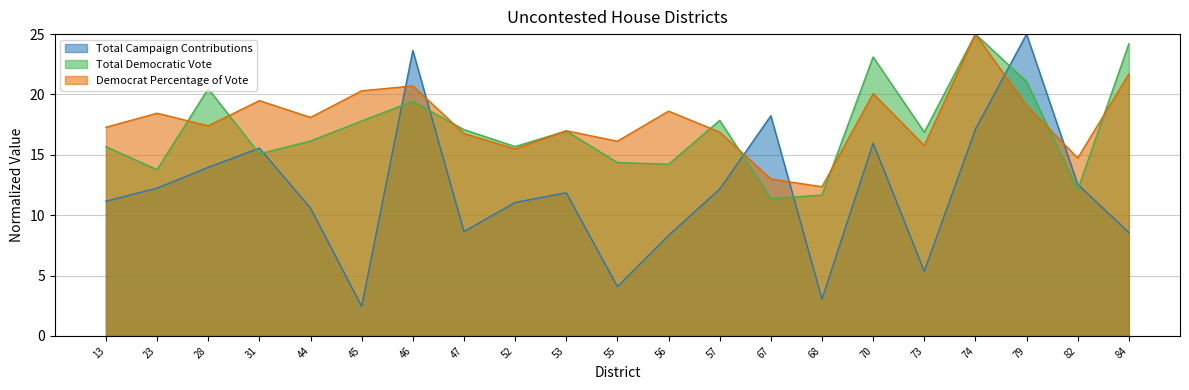

The Total Campaign Contributions series shows 5.8 at 57. True or false?

False